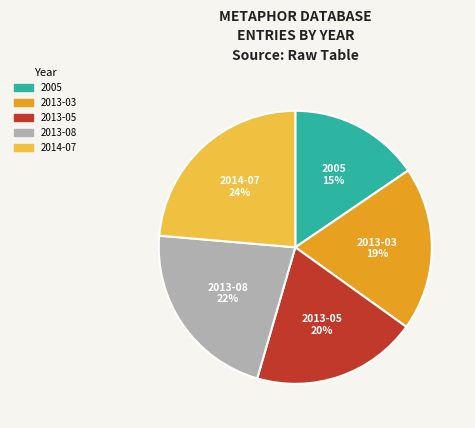

Is 2013-03 the majority of the pie?

No